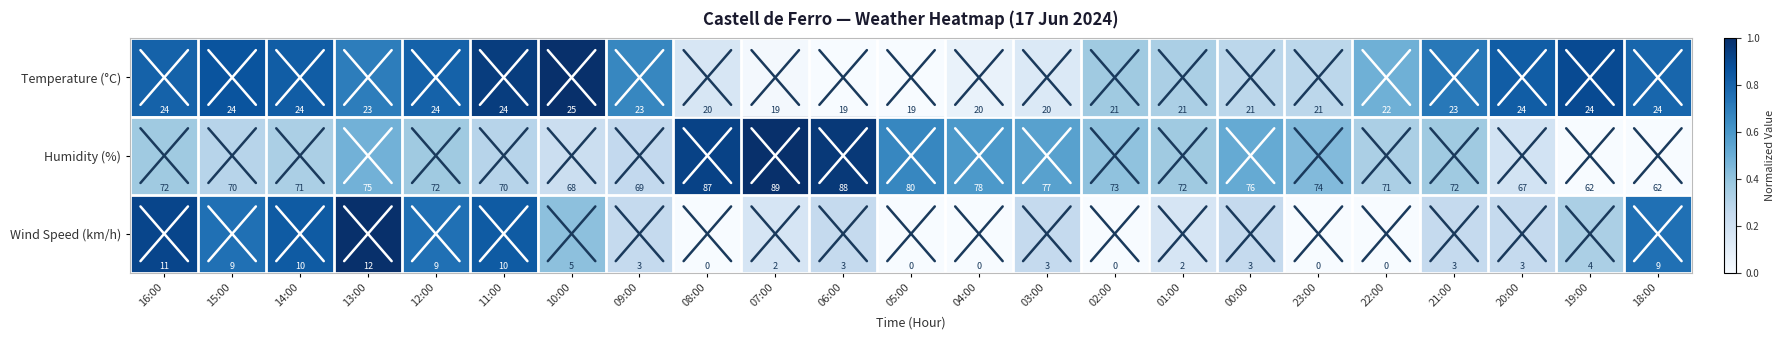

What is the difference between the second highest and second lowest values in the Humidity (%) series?

26